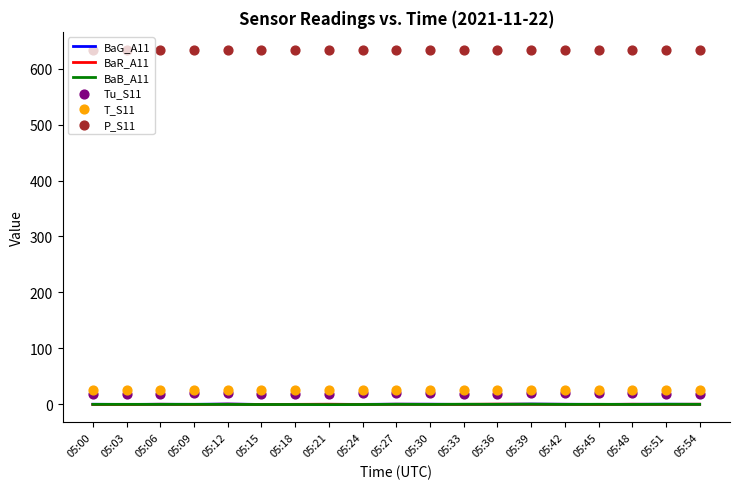

Which series has the widest spread of Y values?

P_S11